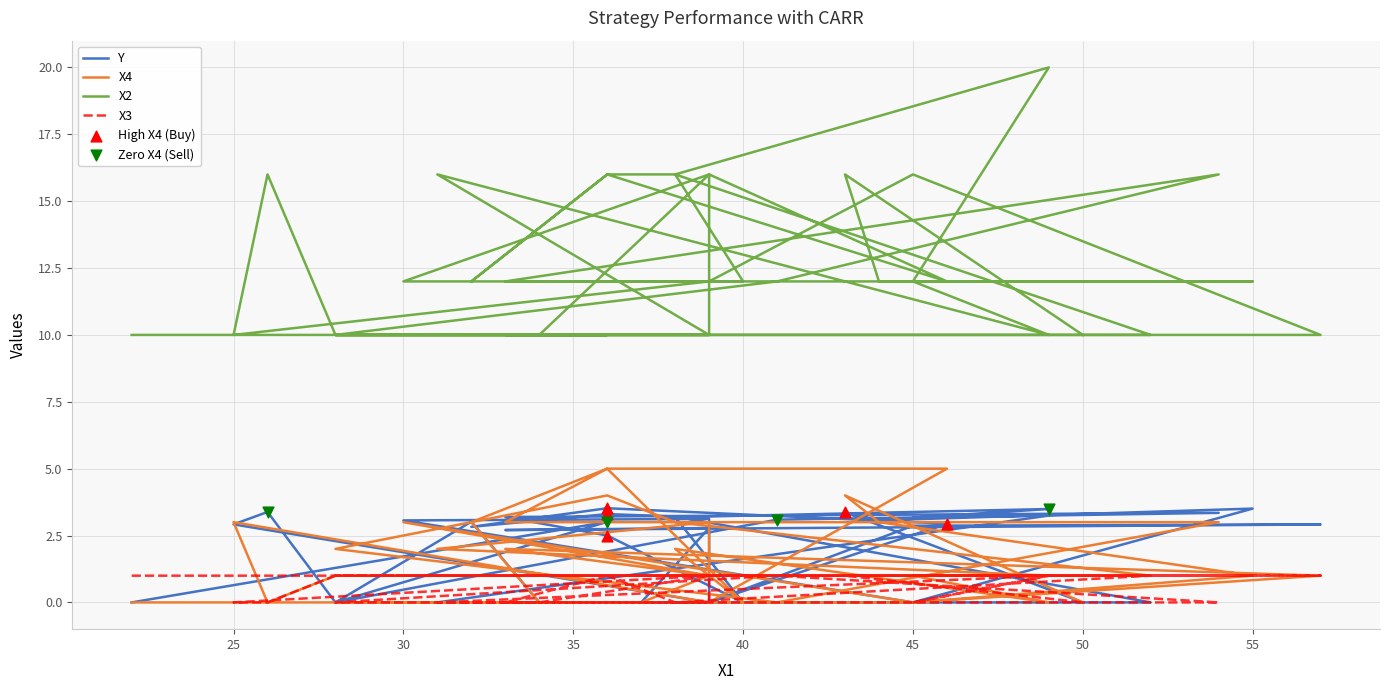

At how many categories does at least one series exceed 1?

40